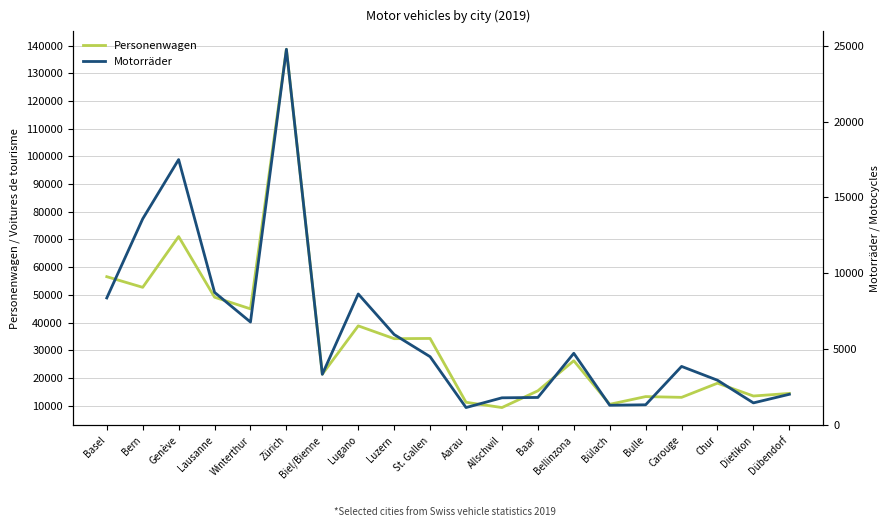

What is the difference between the maximum and minimum values in the Motorräder series?

23612